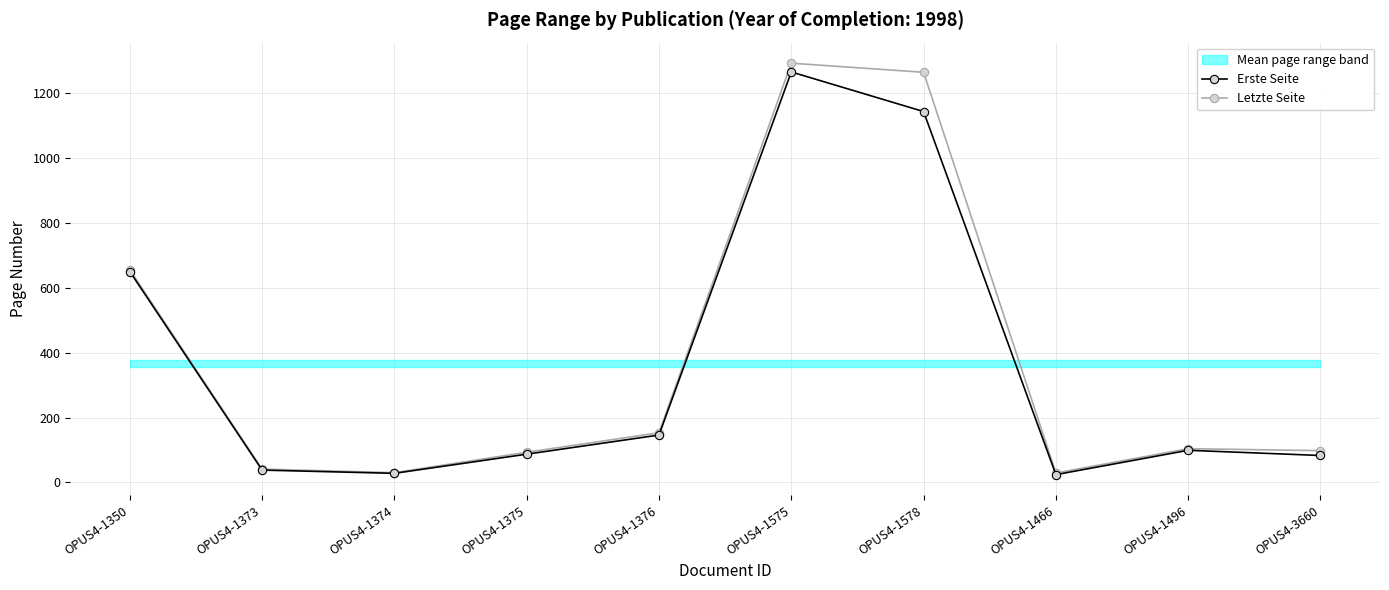

Is the value of Letzte Seite at OPUS4-1578 greater than the value of Erste Seite at OPUS4-1578?

Yes